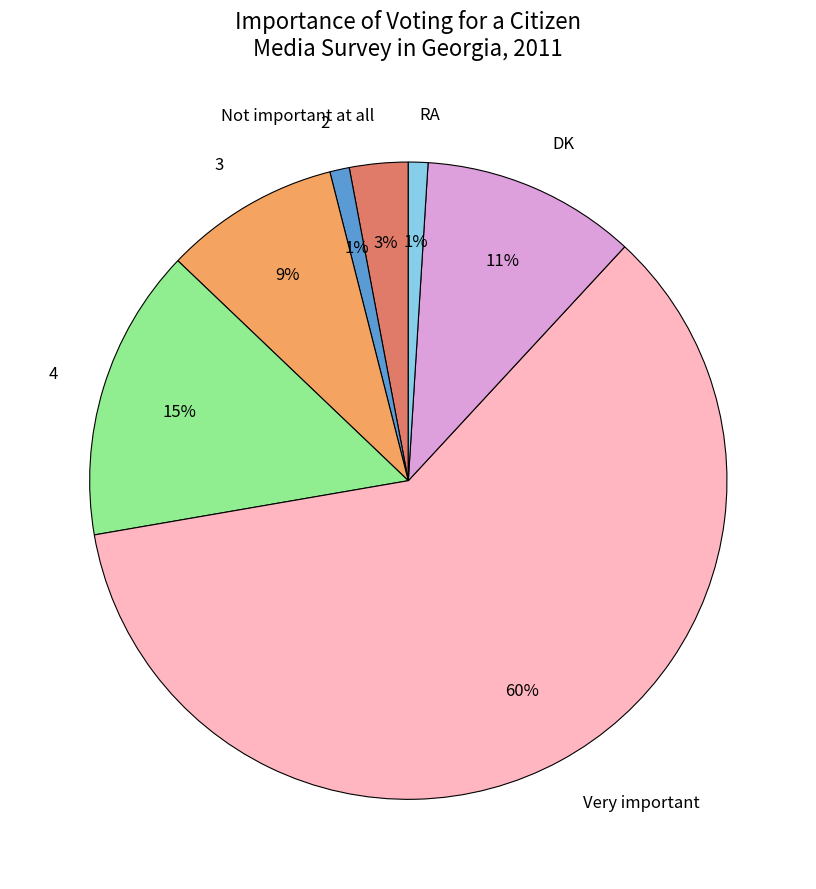

Is there any slice that represents more than half of the pie?

Yes